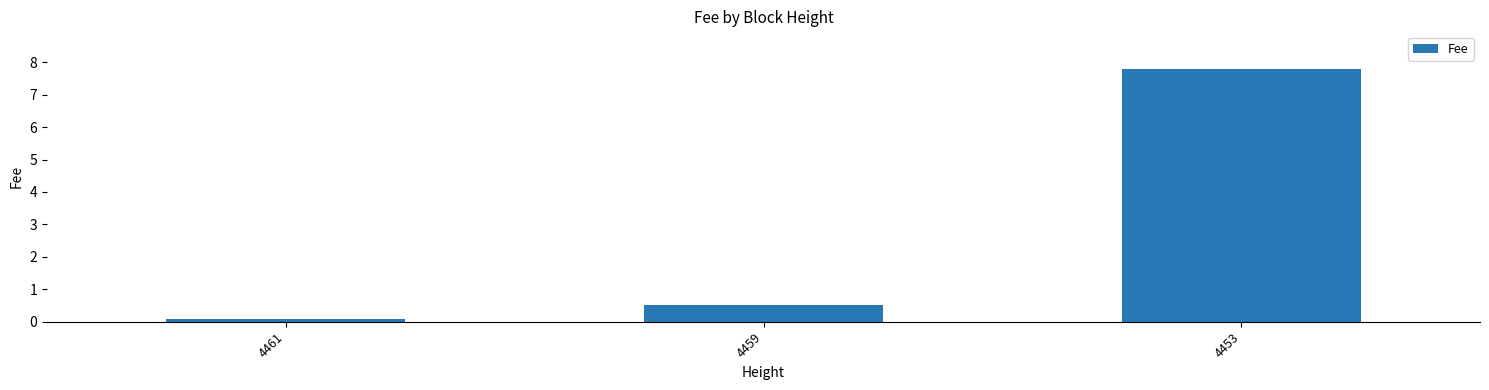

Which label corresponds to the smallest value in the chart?

4461